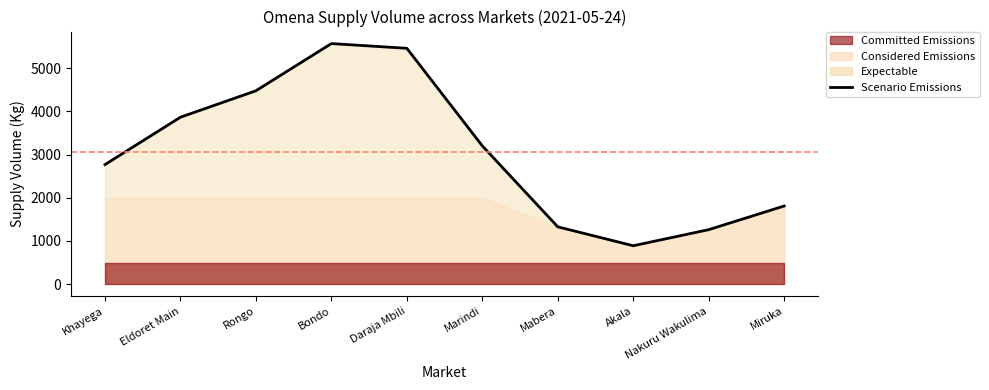

What position from the left is Mabera?

7